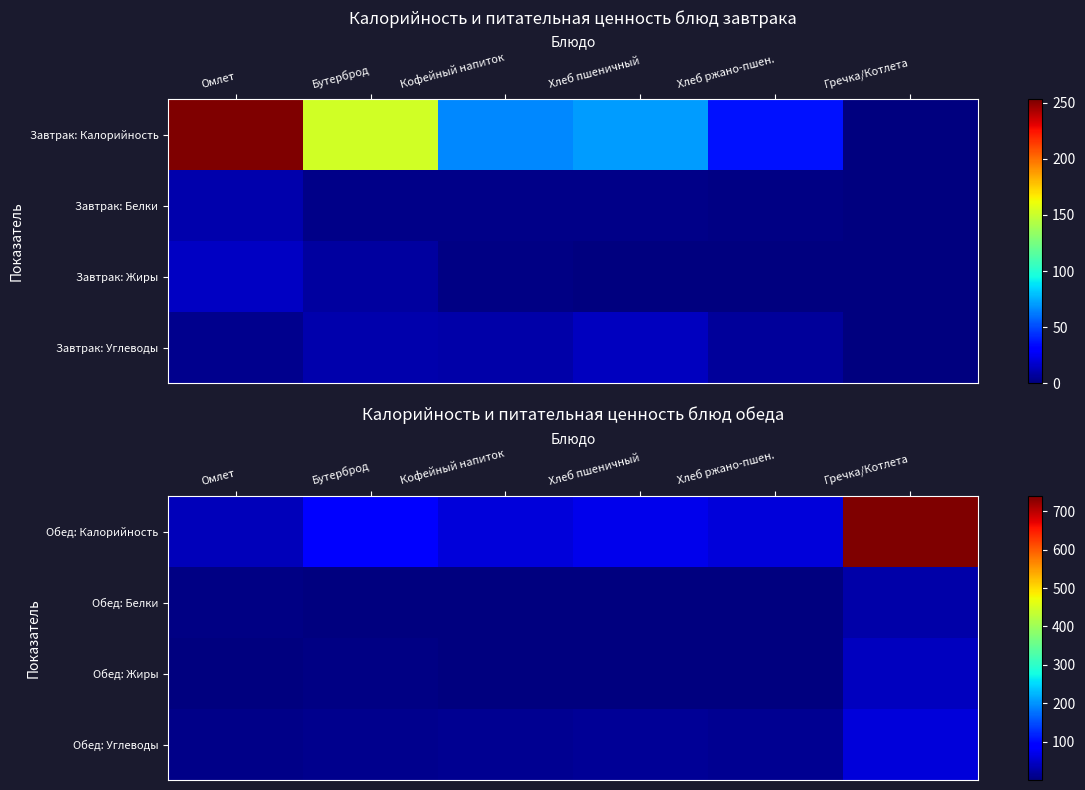

What is the minimum value for Обед: Углеводы?

6.5